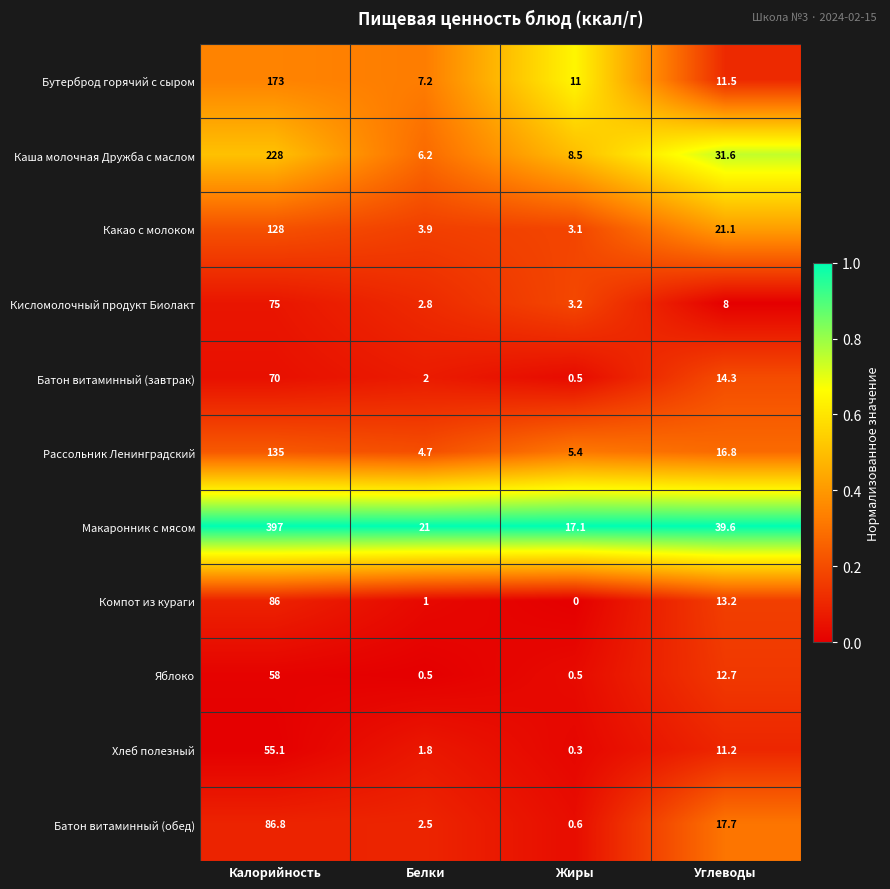

Is it true that Батон витаминный (завтрак) equals 70.0 at Калорийность?

True